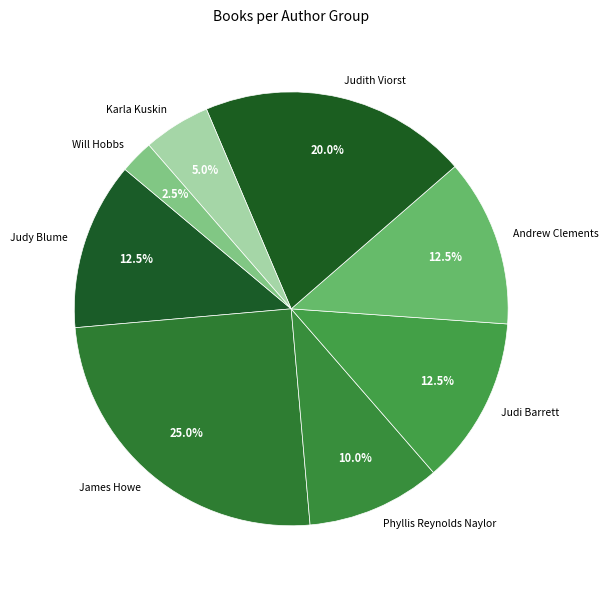

Combined, what portion of the pie is Phyllis Reynolds Naylor and Karla Kuskin?

15.0%